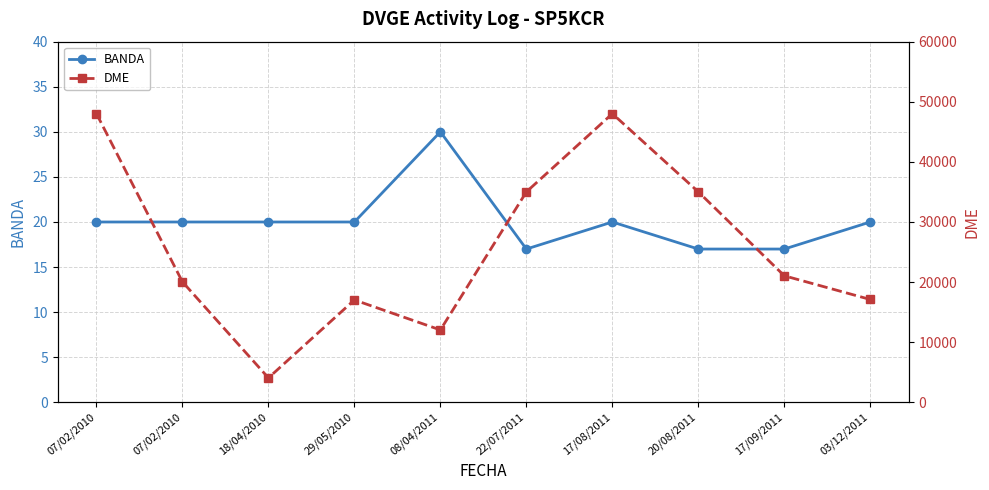

Is the value of BANDA at 17/09/2011 greater than the value of DME at 18/04/2010?

No